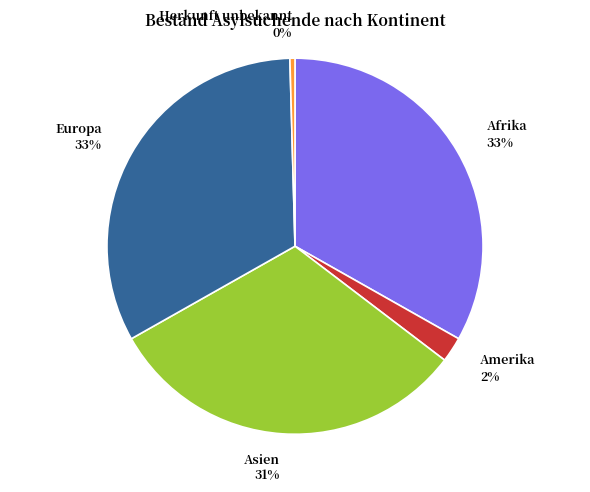

Which has a higher value, Asien or Amerika?

Asien